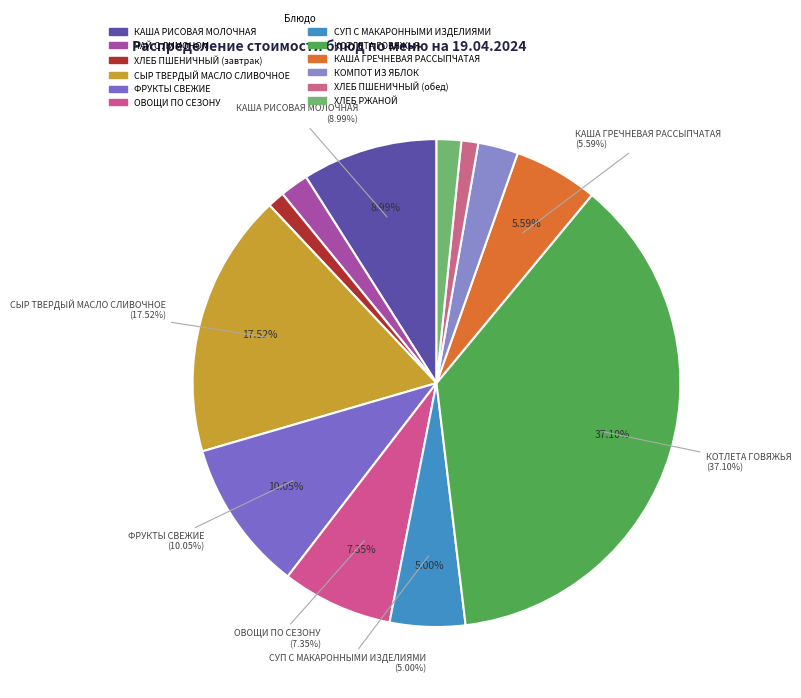

Rank the categories by value from lowest to highest.

ХЛЕБ ПШЕНИЧНЫЙ (завтрак), ХЛЕБ ПШЕНИЧНЫЙ (обед), ХЛЕБ РЖАНОЙ, ЧАЙ С ЛИМОНОМ, КОМПОТ ИЗ ЯБЛОК, СУП С МАКАРОННЫМИ ИЗДЕЛИЯМИ, КАША ГРЕЧНЕВАЯ РАССЫПЧАТАЯ, ОВОЩИ ПО СЕЗОНУ, КАША РИСОВАЯ МОЛОЧНАЯ, ФРУКТЫ СВЕЖИЕ, СЫР ТВЕРДЫЙ МАСЛО СЛИВОЧНОЕ, КОТЛЕТА ГОВЯЖЬЯ